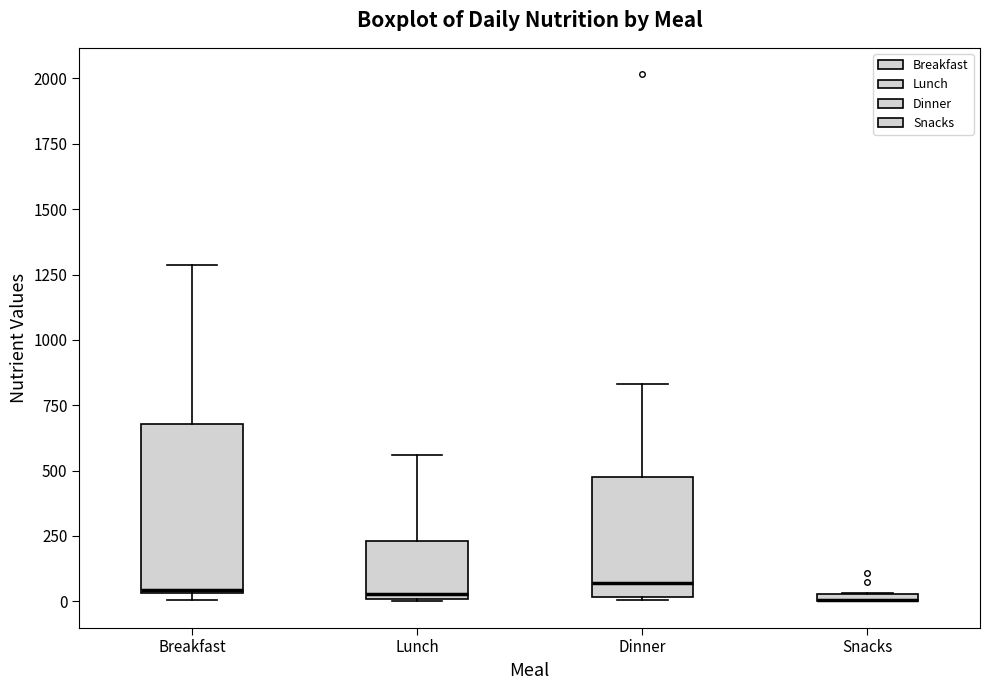

Where is the upper edge of the box for Breakfast on the y-axis? The values are not printed on the chart, so give them approximately, as read against the axis.

700